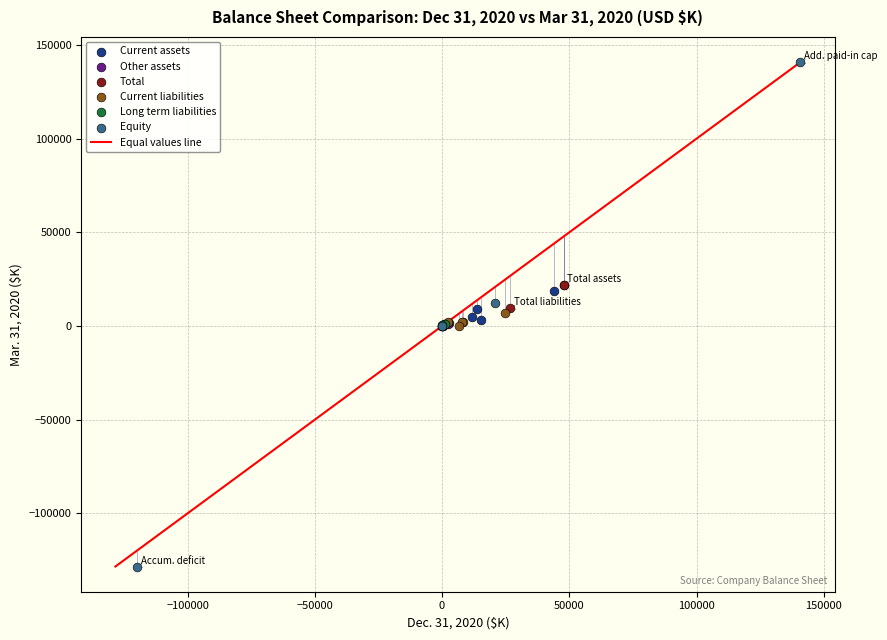

Which series contains the highest Y value?

Equity